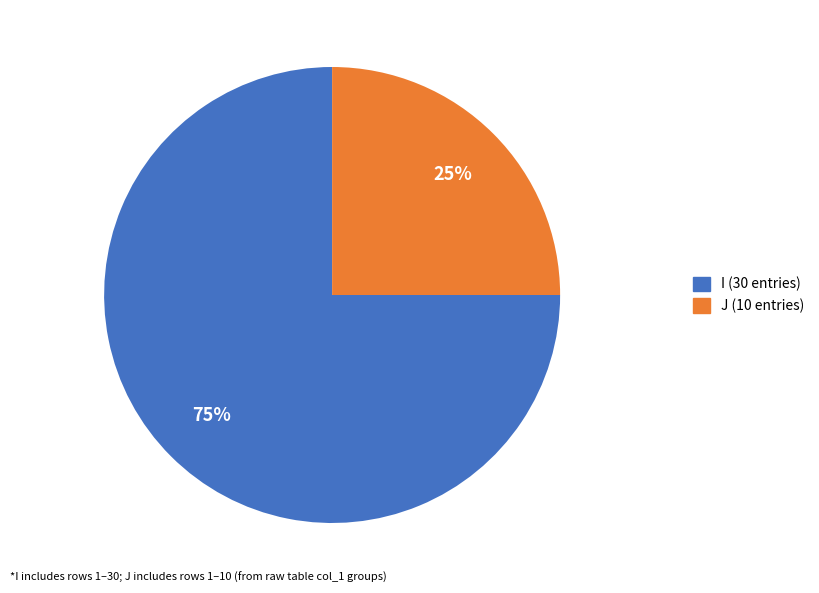

Does I represent more than half of the total?

Yes